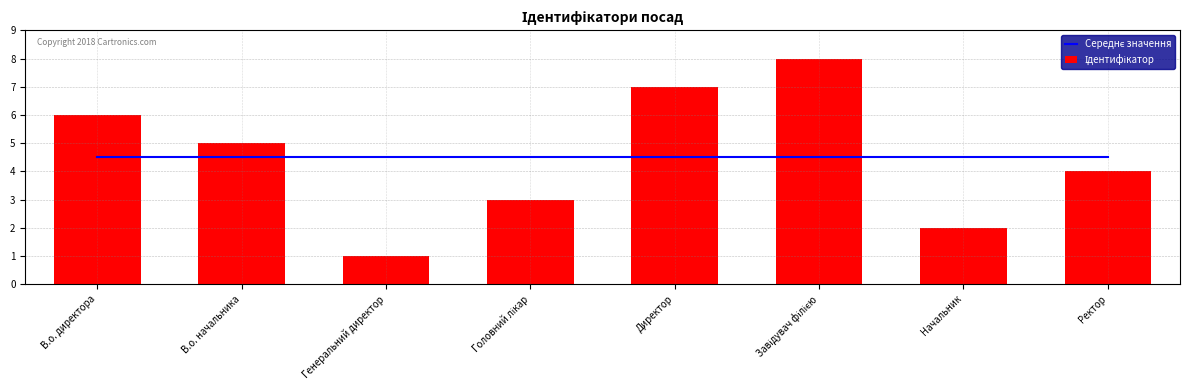

Between В.о. директора and Ректор, which is larger?

В.о. директора